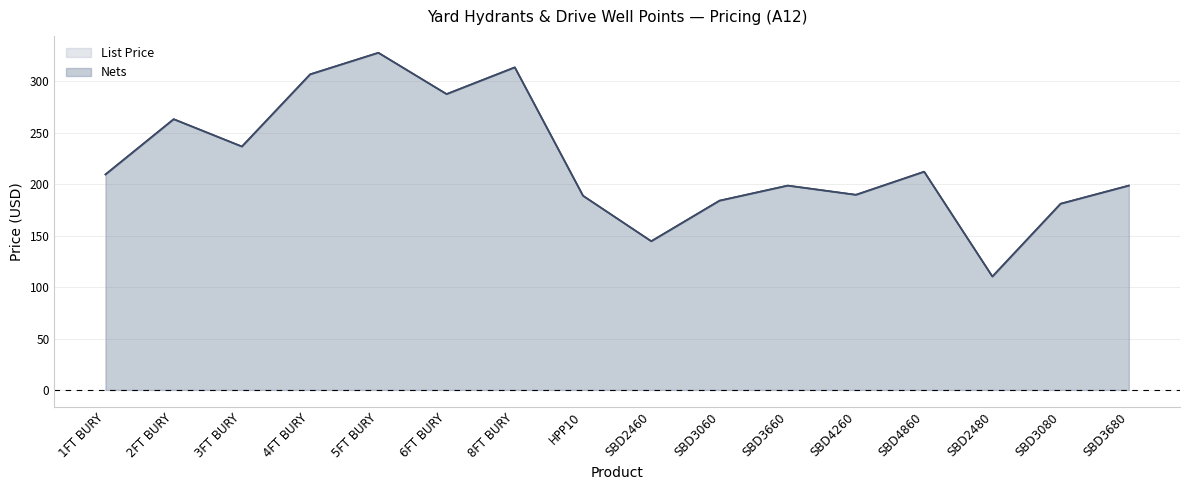

Which series has the largest range (max minus min)?

List Price